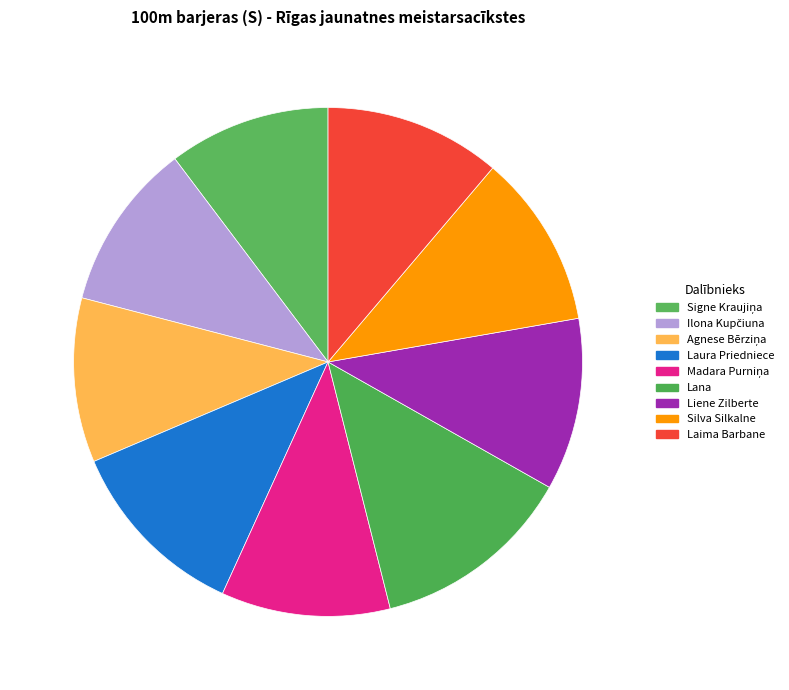

How many segments does this pie chart have?

9